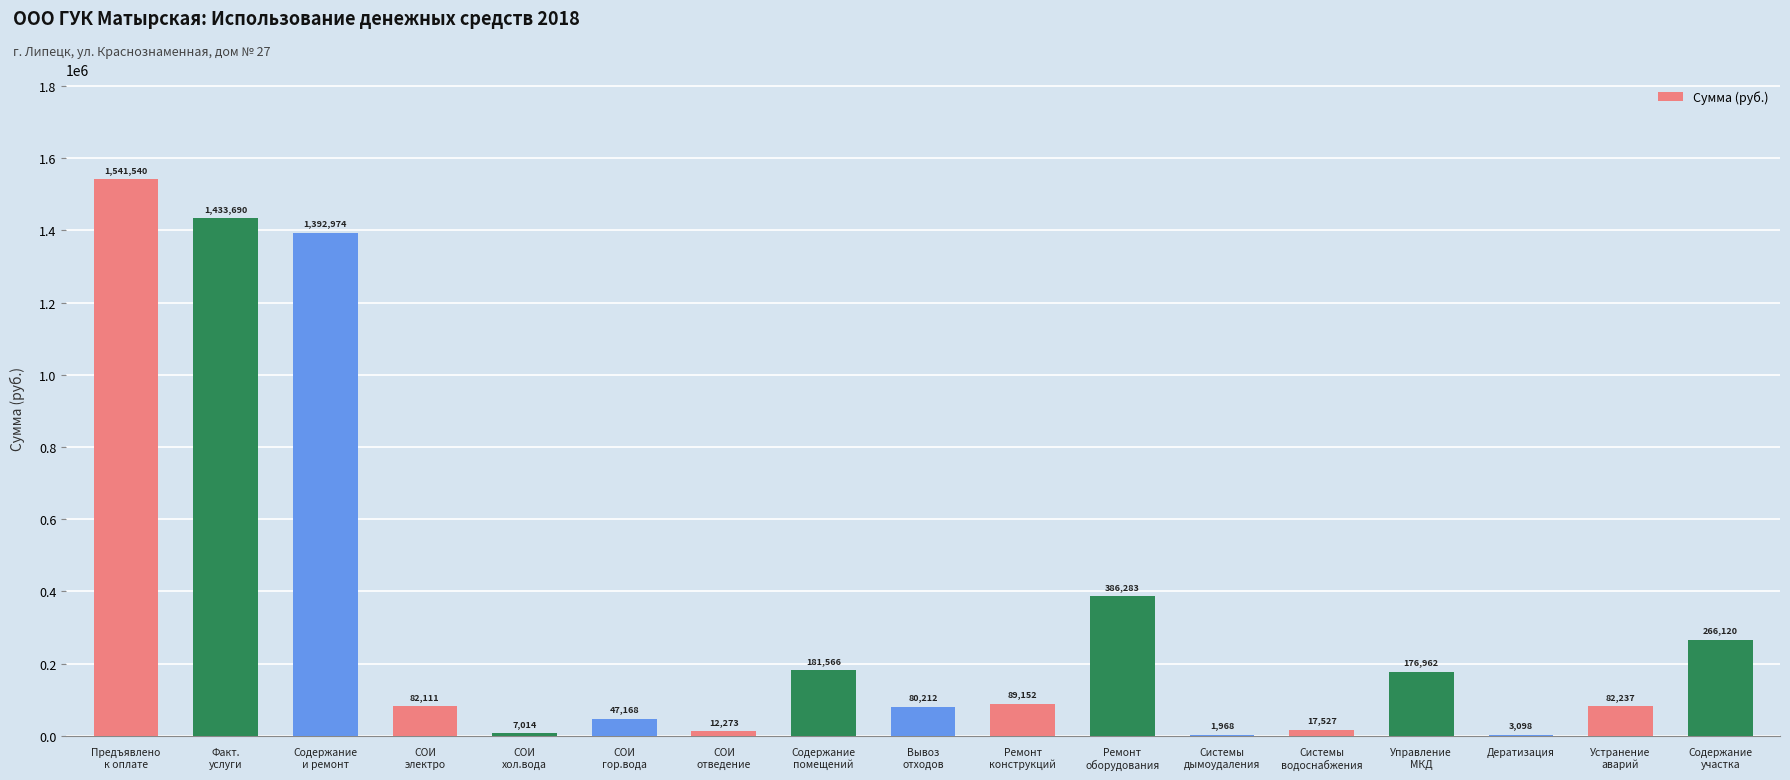

Which category has the highest value across all series?

Предъявлено
к оплате